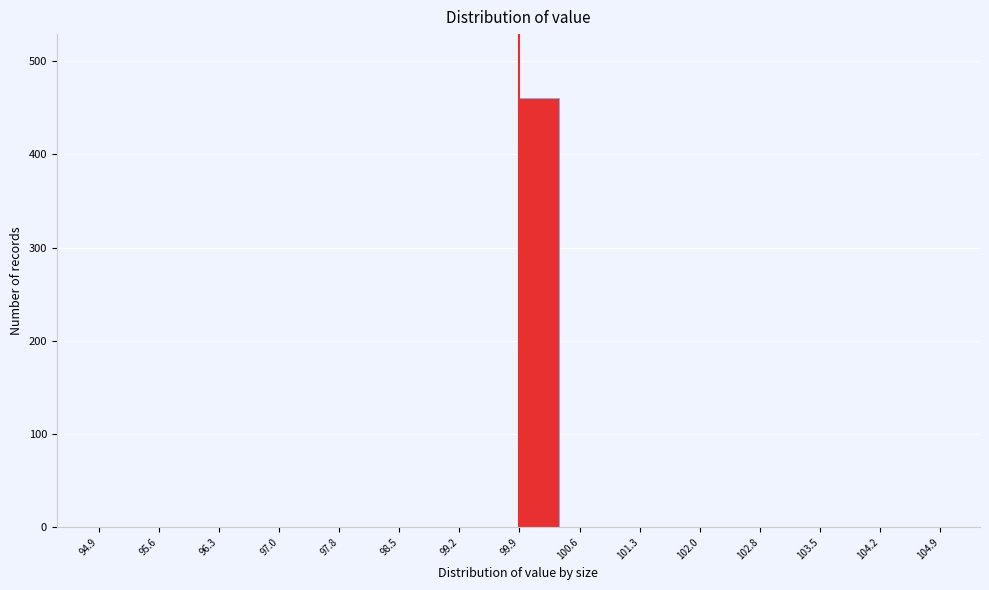

Reading left to right, list every bar in this chart as the range it spans on the x-axis followed by its height. The values are not printed on the chart, so give them approximately, as read against the axis.

94.9 to 95.4: 0
95.4 to 95.9: 0
95.9 to 96.4: 0
96.4 to 96.9: 0
96.9 to 97.4: 0
97.4 to 97.9: 0
97.9 to 98.4: 0
98.4 to 98.9: 0
98.9 to 99.4: 0
99.4 to 99.9: 0
99.9 to 100.4: 460
100.4 to 100.9: 0
100.9 to 101.4: 0
101.4 to 101.9: 0
101.9 to 102.4: 0
102.4 to 102.9: 0
102.9 to 103.4: 0
103.4 to 103.9: 0
103.9 to 104.4: 0
104.4 to 104.9: 0